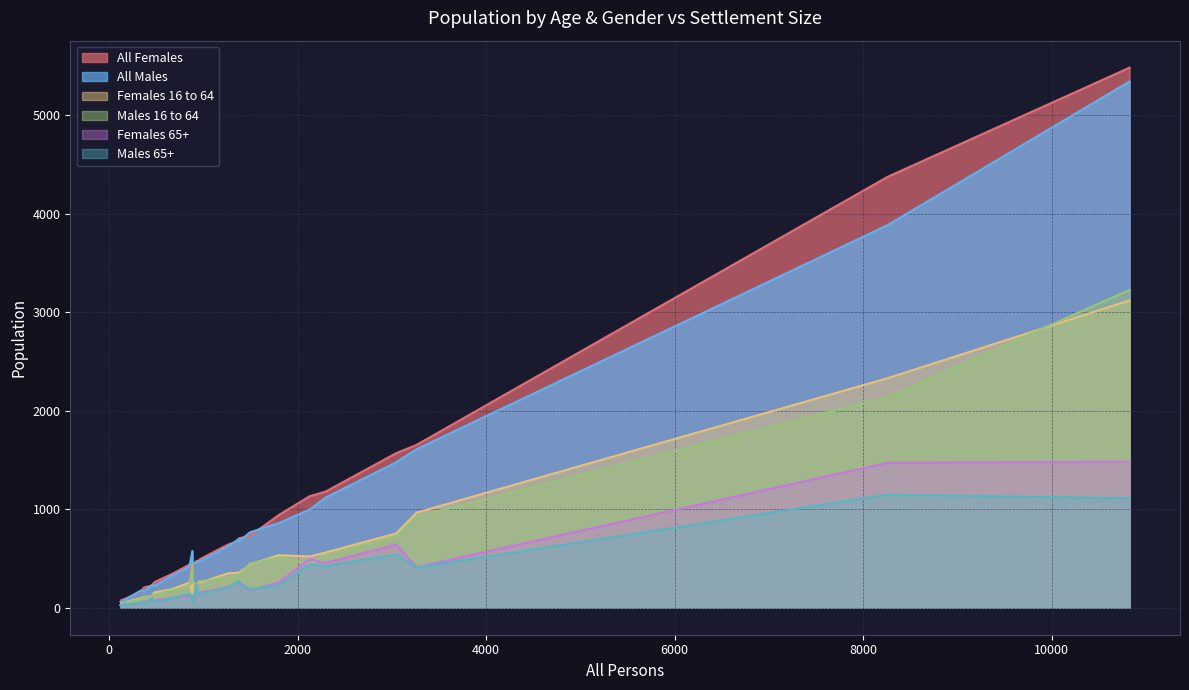

How many interior local valleys does the All Females series have?

10